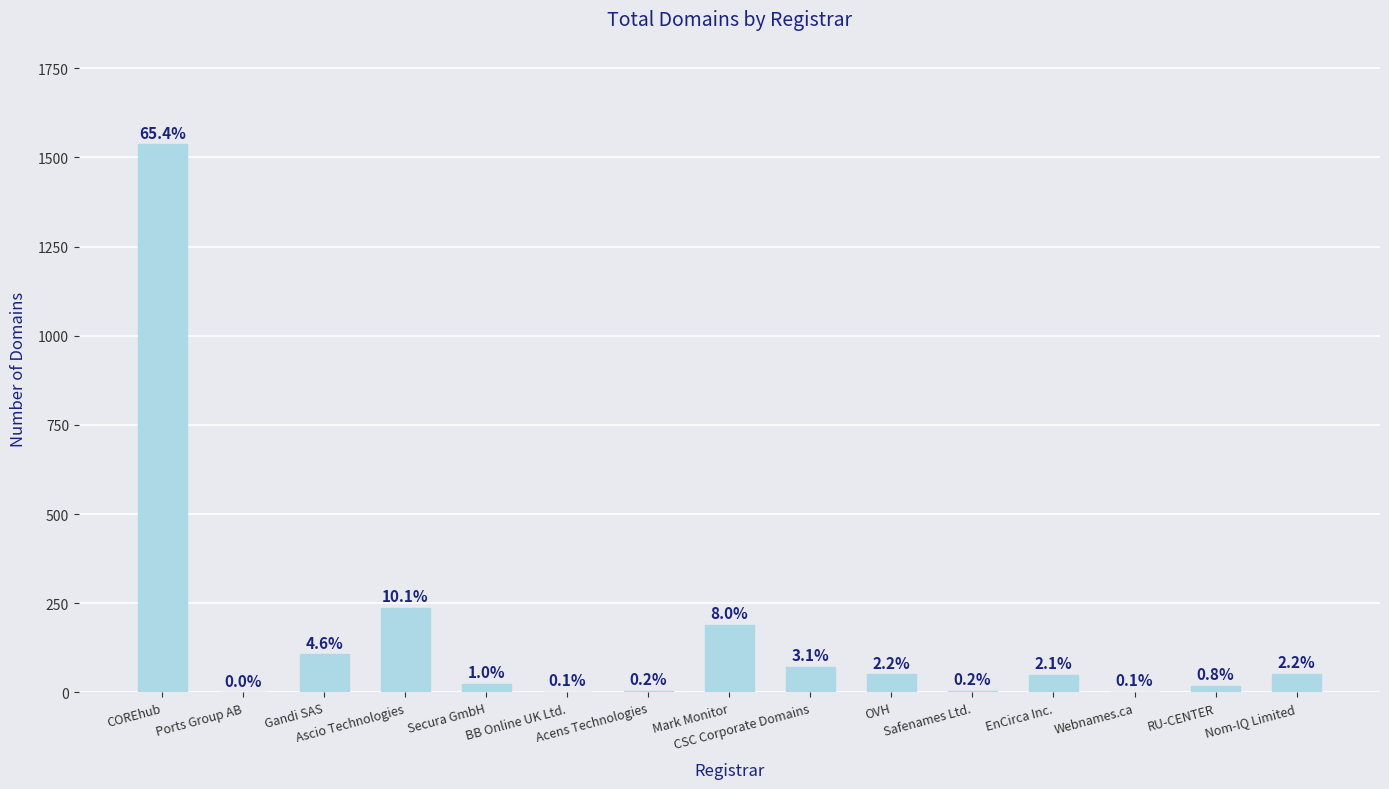

Are the bars grouped side by side (vs. stacked)?

No